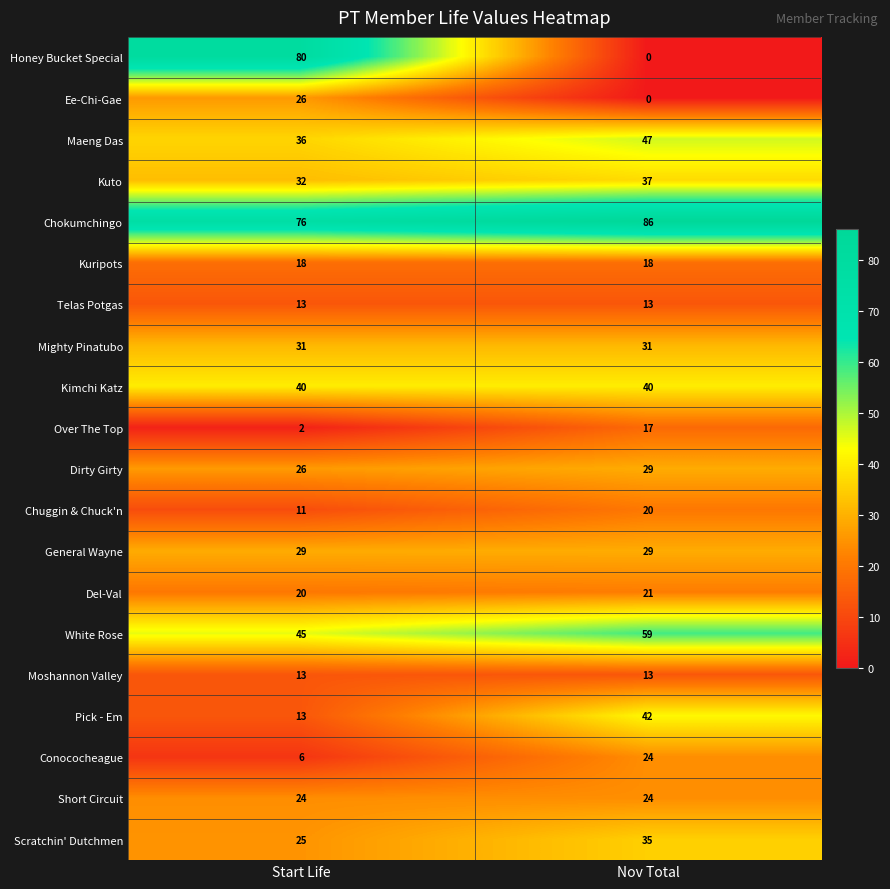

What is the total value across all series at Start Life?

566